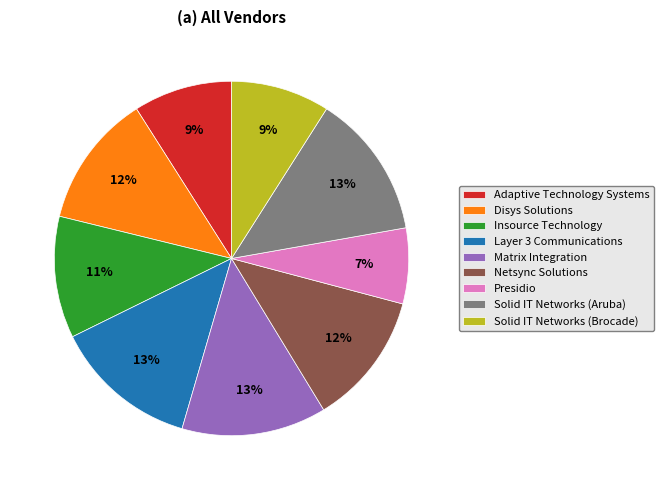

What is the ratio of the value at Presidio to the value at Insource Technology?

0.6